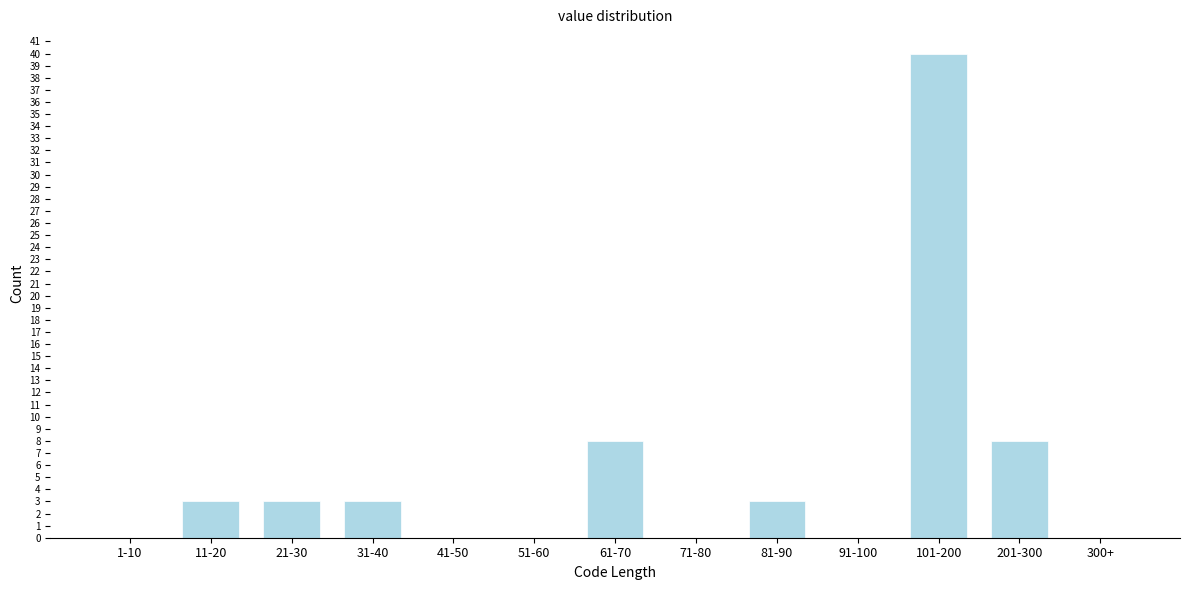

Reading left to right, what are all the values shown in this chart?

1-10=0	11-20=3	21-30=3	31-40=3	41-50=0	51-60=0	61-70=8	71-80=0	81-90=3	91-100=0	101-200=40	201-300=8	300+=0